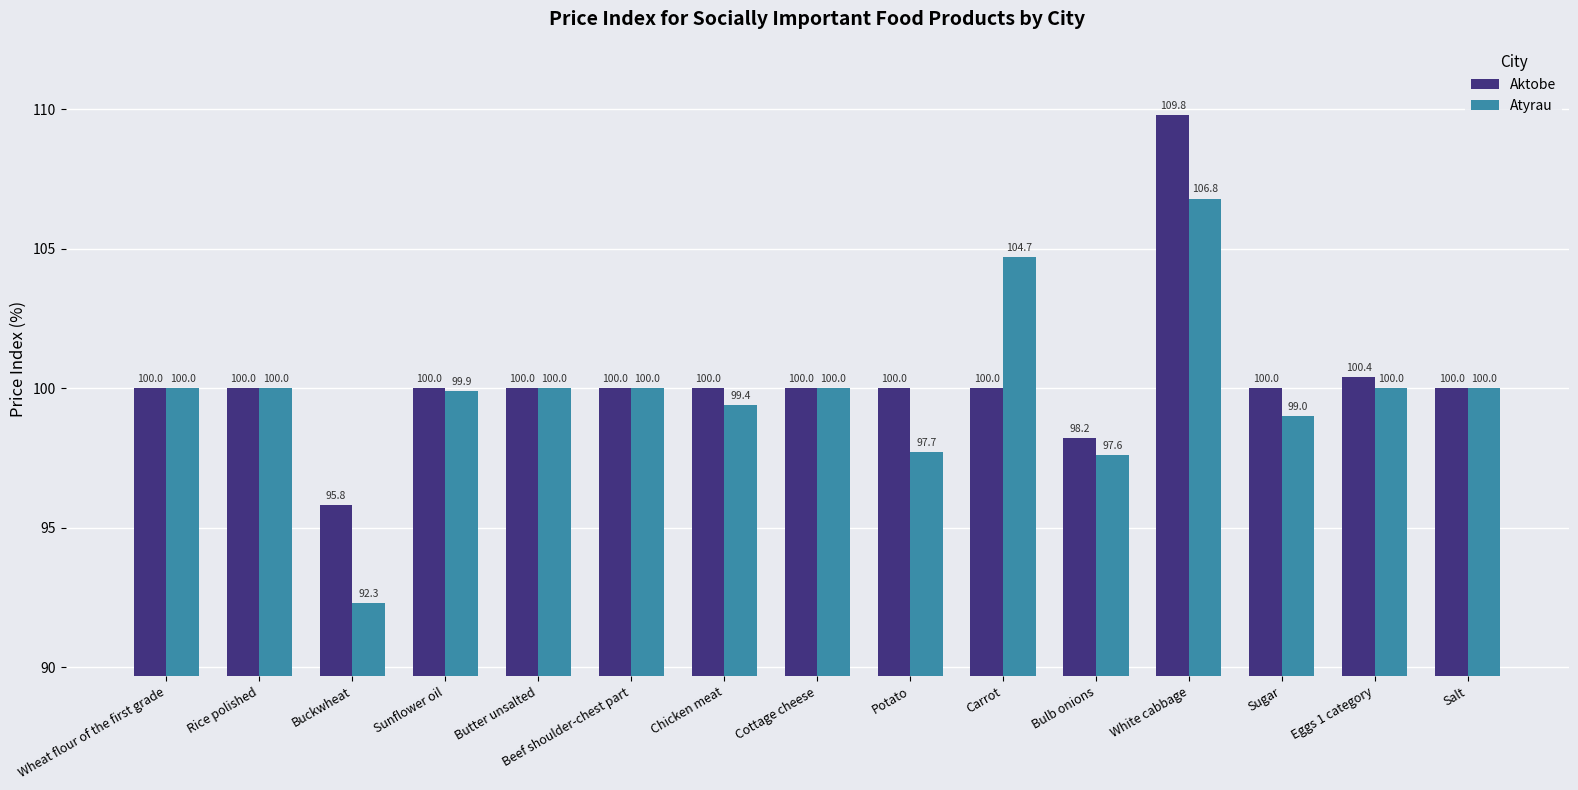

The value of Aktobe at Potato is 42.2. True or false?

False